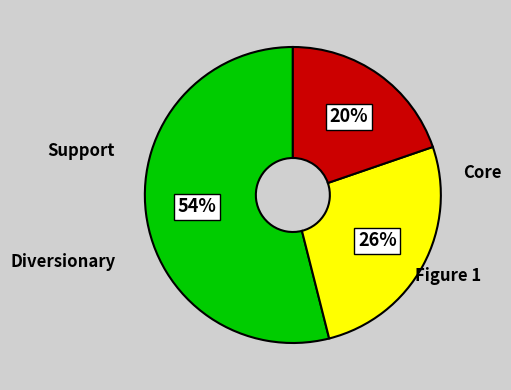

To the nearest percent, what is the difference between the largest and smallest slice percentages?

34%